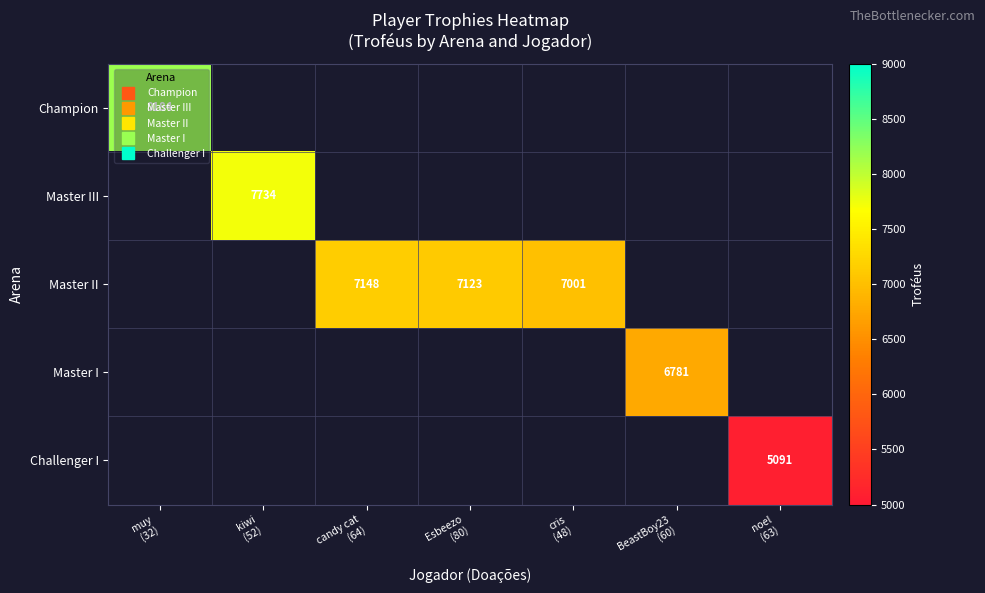

At noel (63), list the series in order from smallest to largest.

Champion, Master III, Master II, Master I, Challenger I